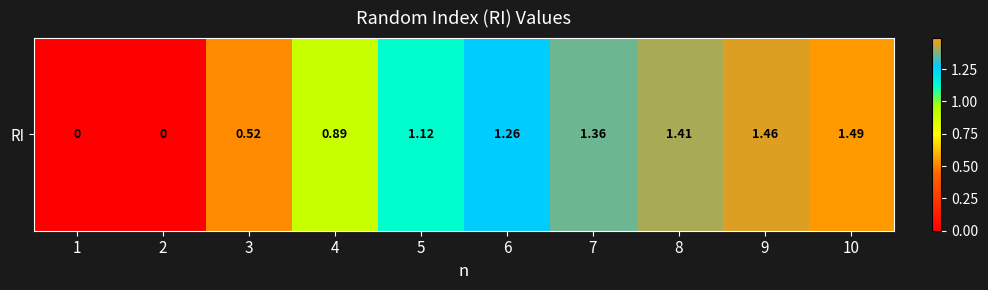

True or false: the data shows 0.9 at 4.

True